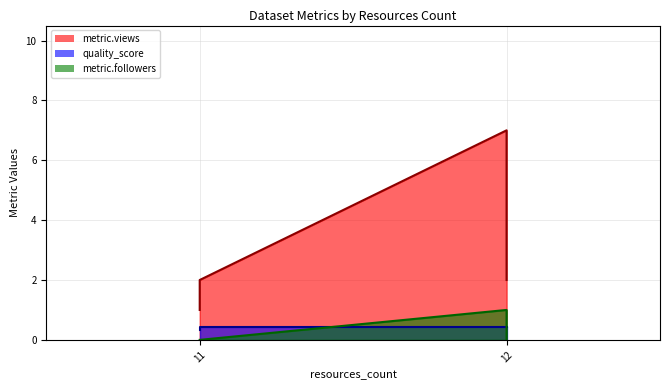

At which label does metric.followers reach its peak?

12